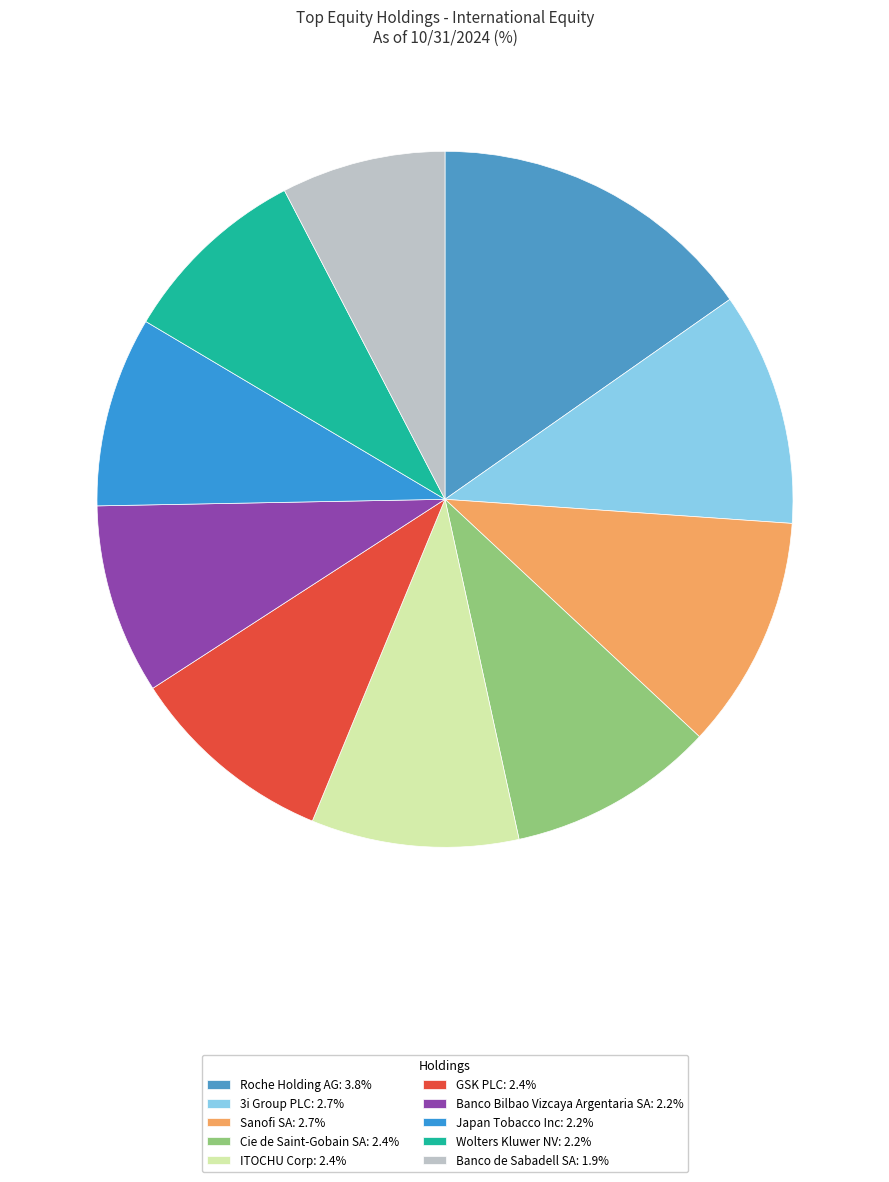

What percentage is the GSK PLC slice, to the nearest percent?

10%